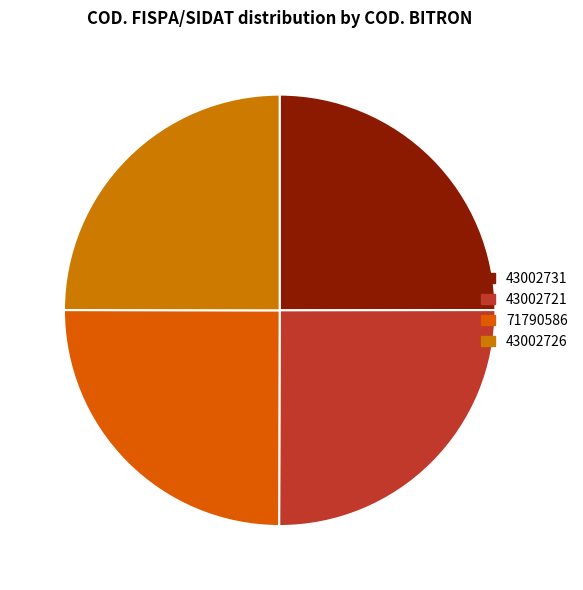

The 43002726 slice represents 32% of the pie. True or false?

False